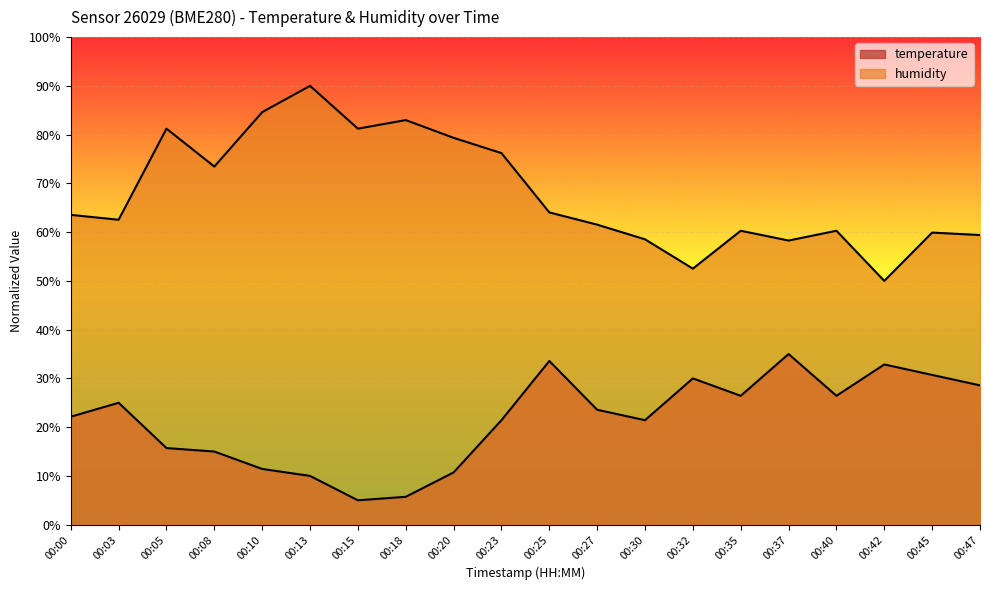

True or false: humidity and temperature cross at least once.

False